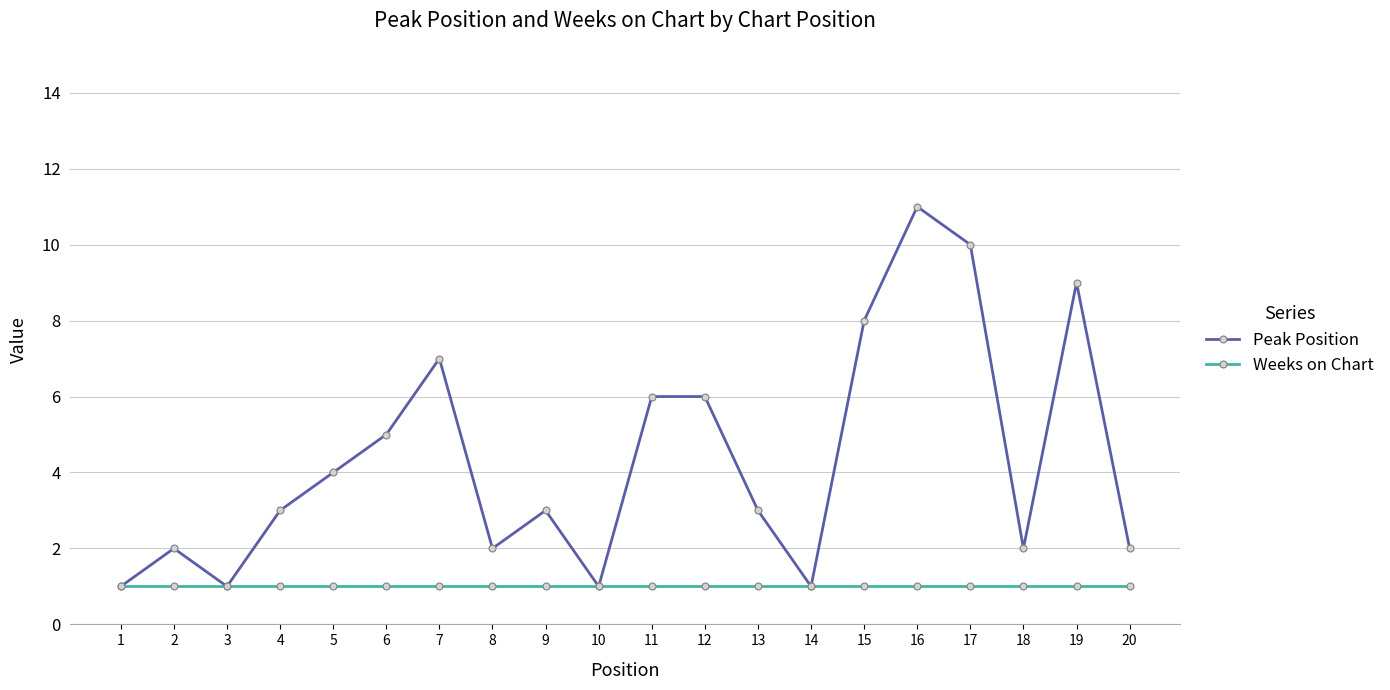

True or false: Weeks on Chart has a value of 2 at 13.

False